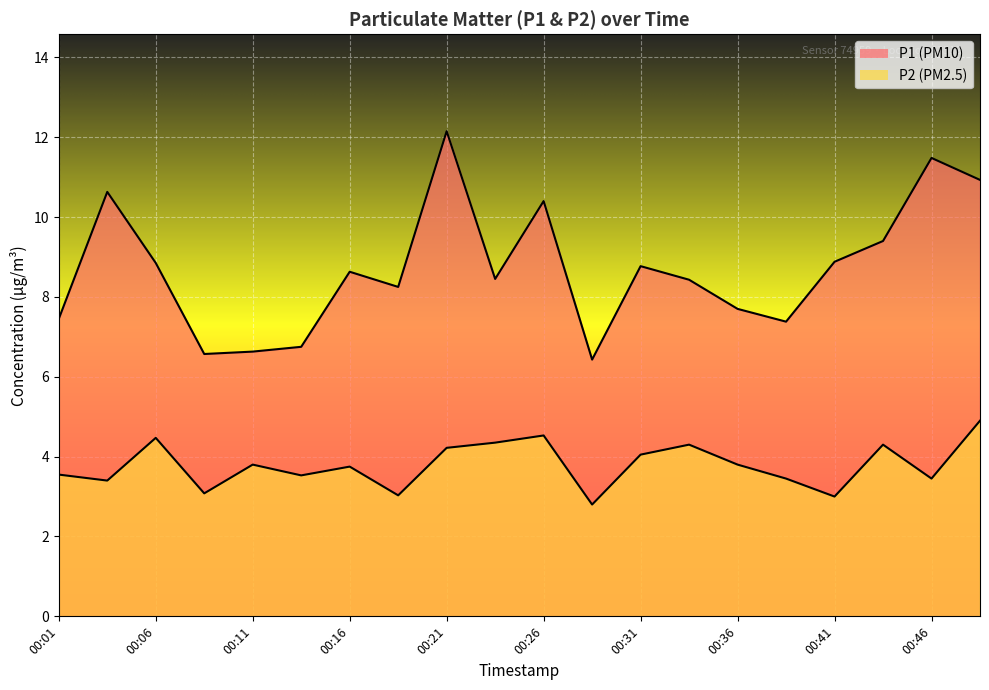

Between 00:04 and 00:11, which series saw the biggest shift?

P1